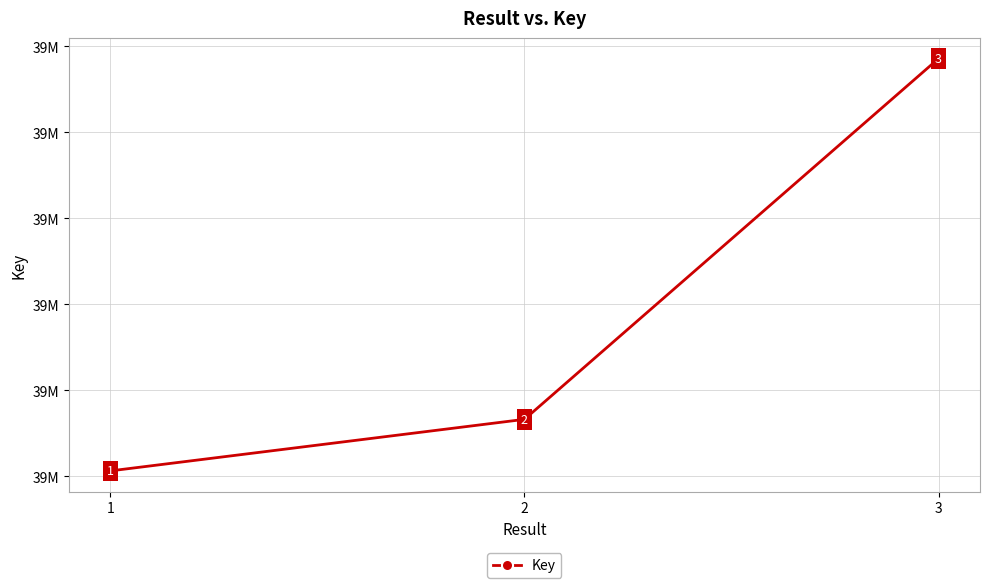

List the labels in order of value, largest first.

3, 2, 1